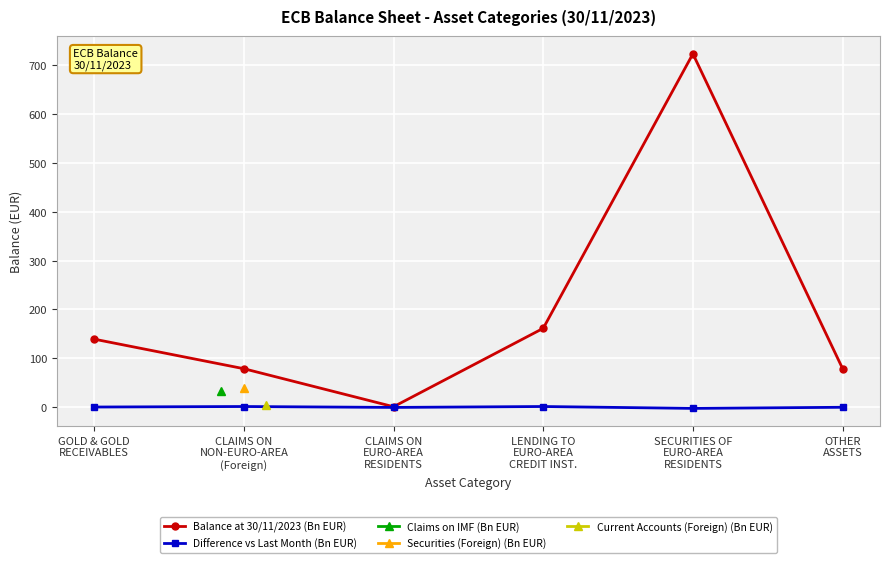

What is the value of the Balance at 30/11/2023 (Bn EUR) point at the 2nd from the left?

78.5